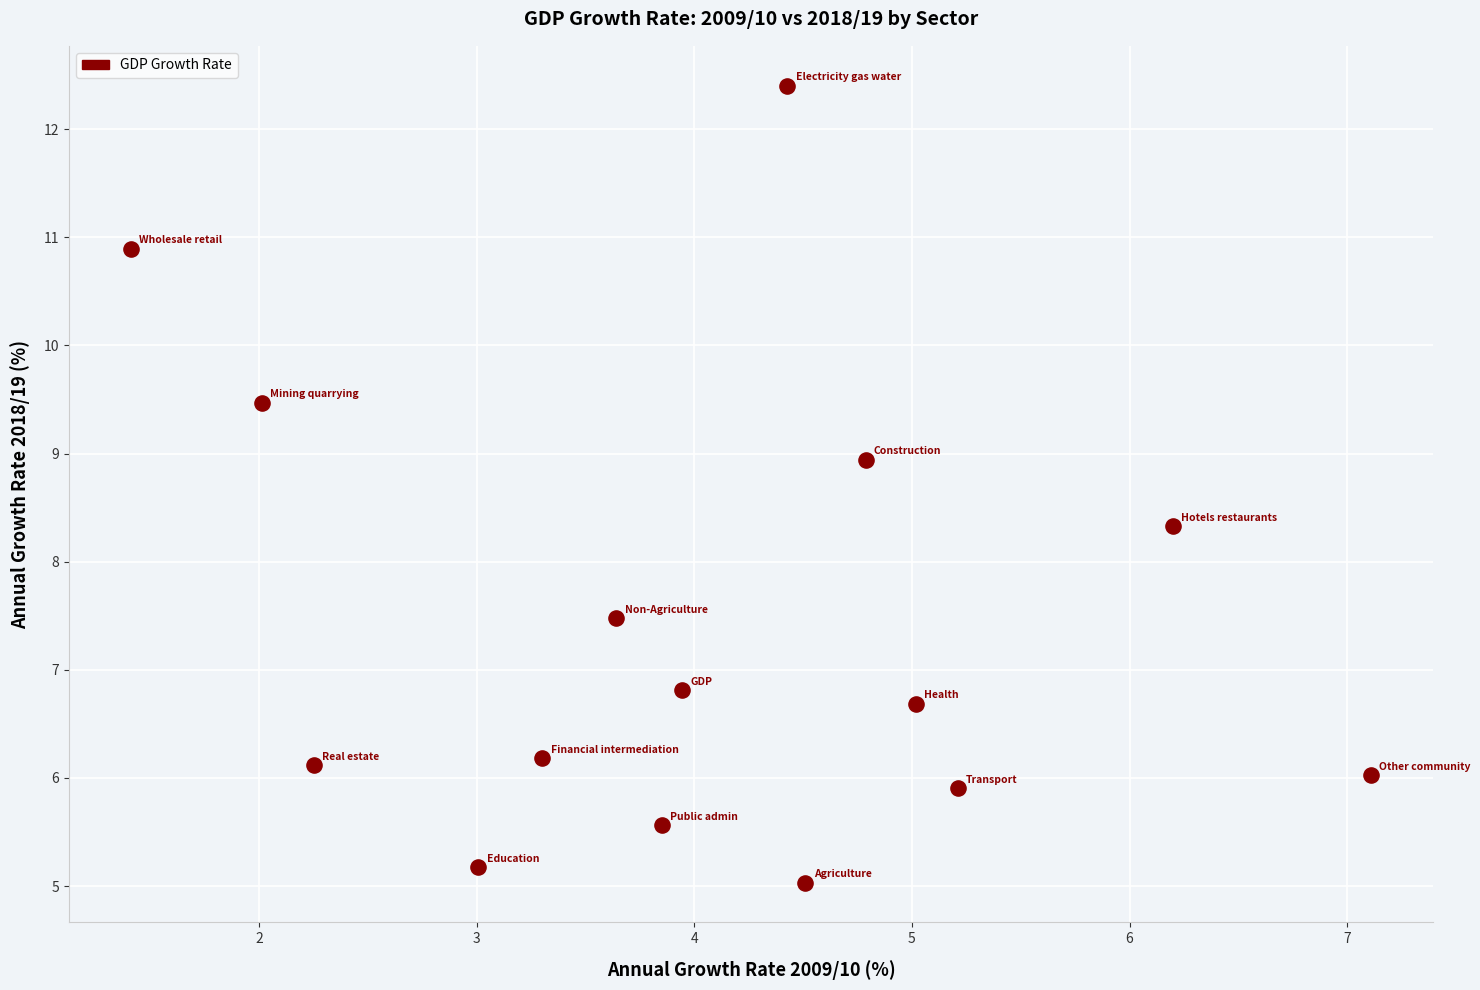

What Y value in the scatter plot is closest to 8?

8.3